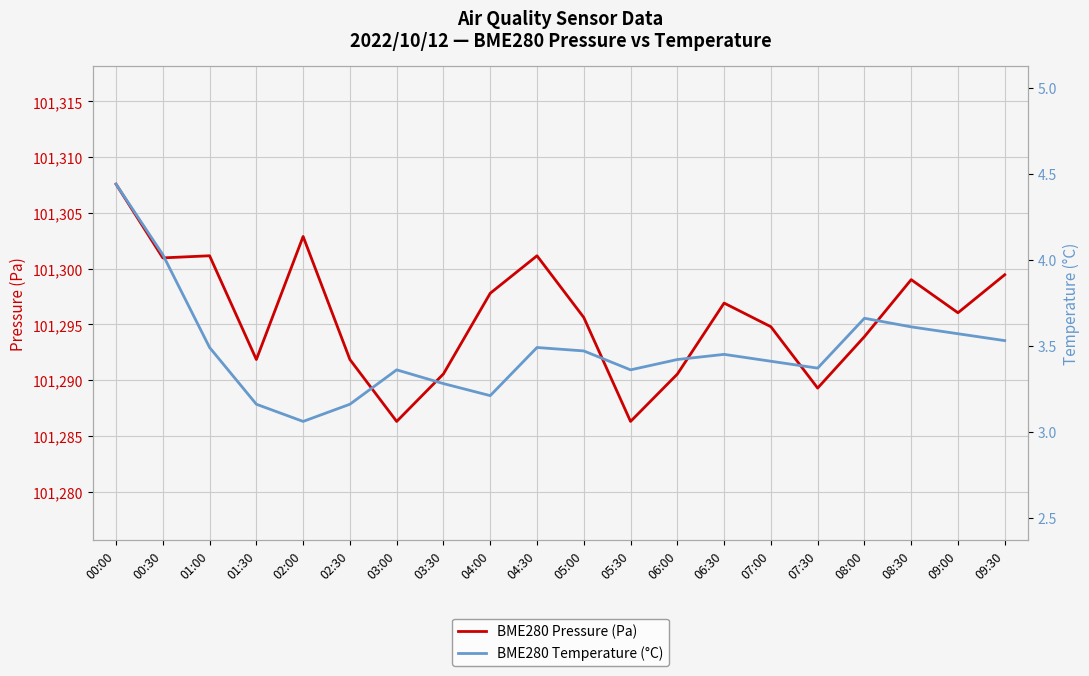

How many values in the BME280 Pressure (Pa) series are below 101296?

10